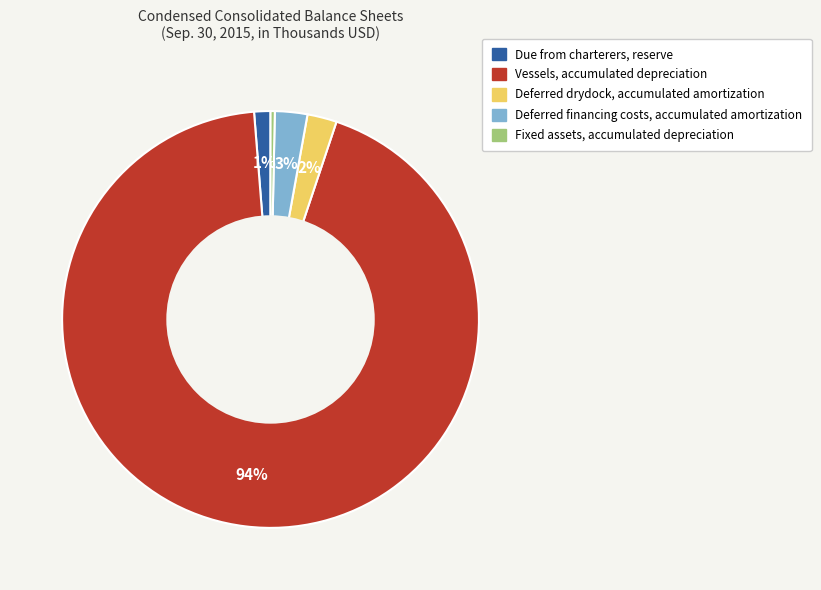

To the nearest percent, what is the difference between the Due from charterers, reserve and Deferred drydock, accumulated amortization slice percentages?

1%